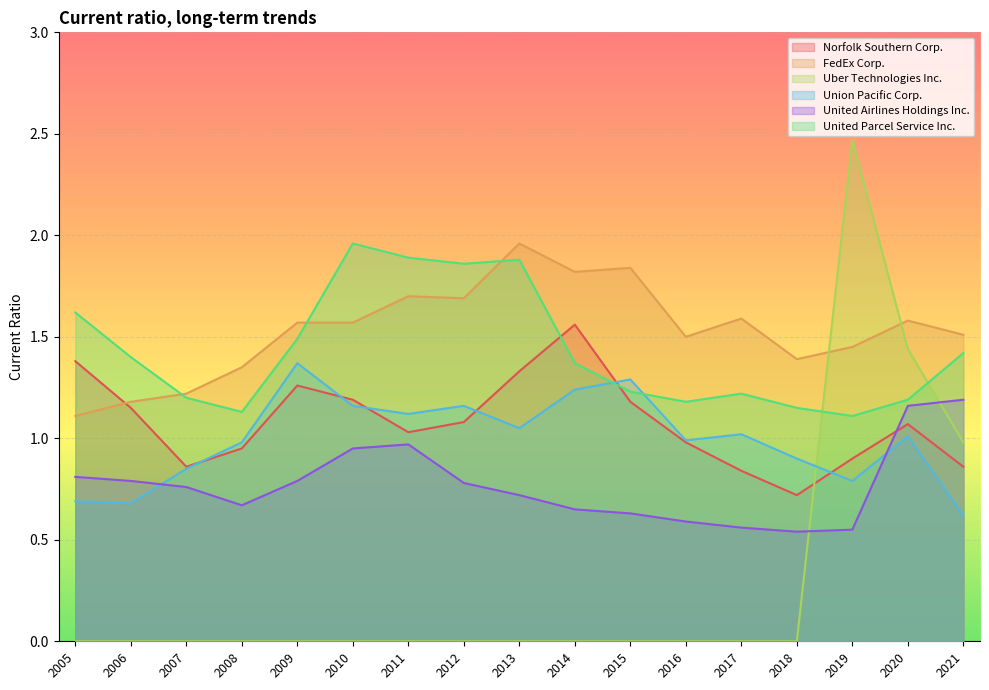

What is the difference between the maximum and minimum values in the United Airlines Holdings Inc. series?

0.6